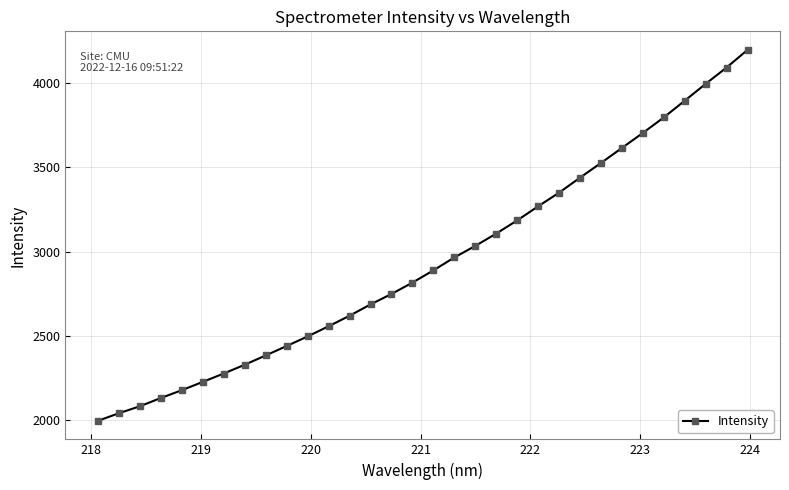

How many data points are less than 2888?

16